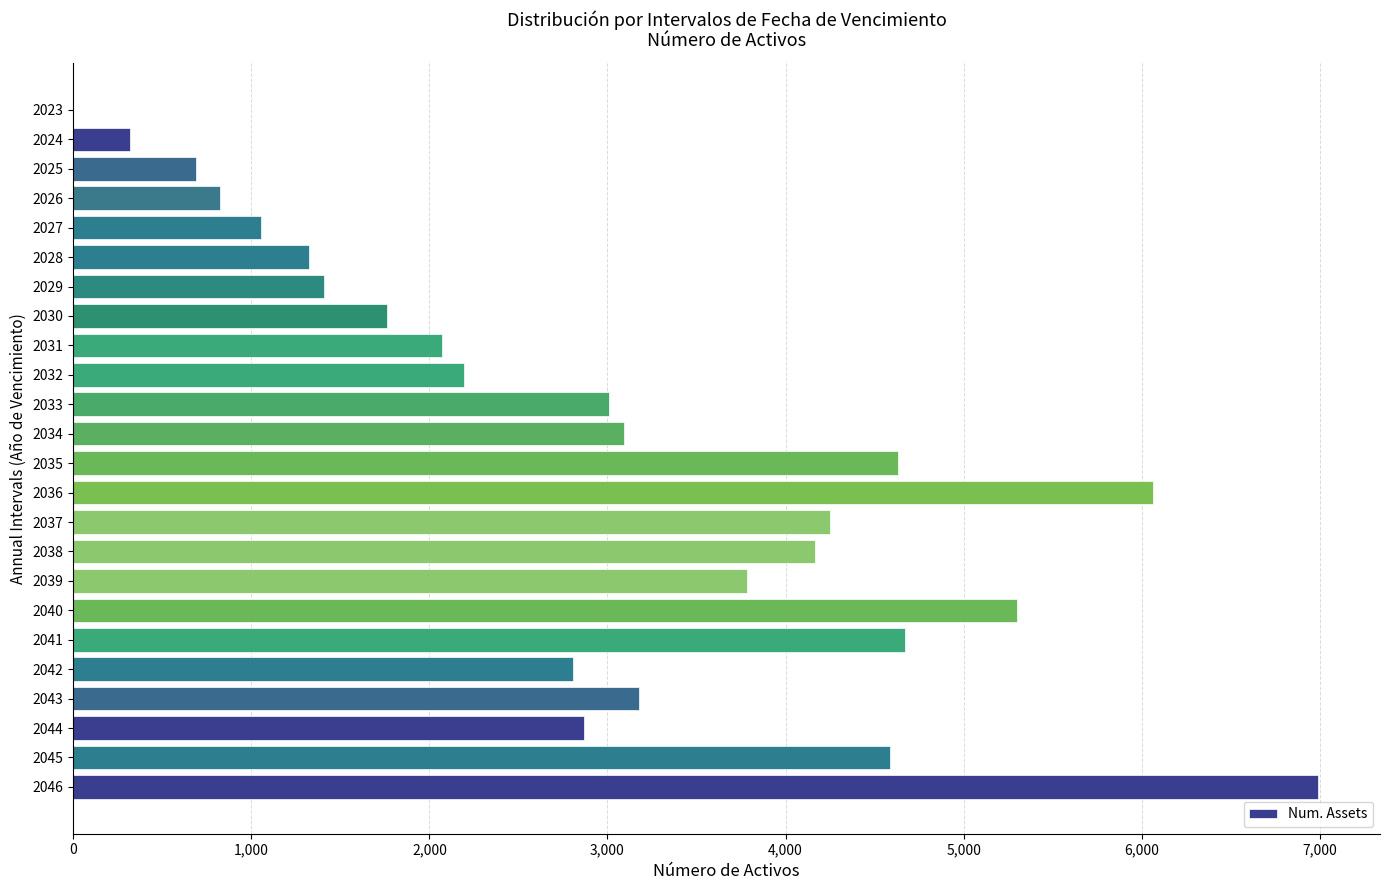

What is the change in value from 2038 to 2044?

-1298